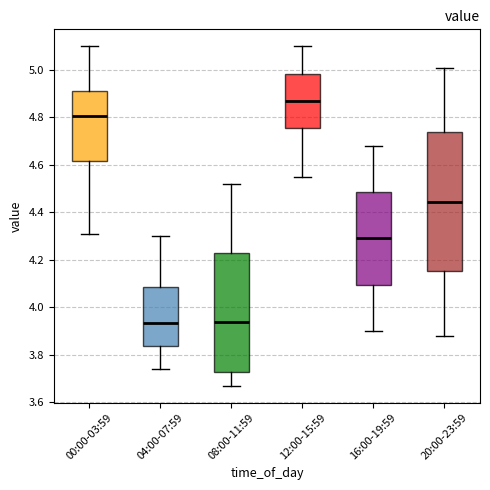

Where is the upper edge of the box for 16:00-19:59 on the y-axis? The values are not printed on the chart, so give them approximately, as read against the axis.

4.48